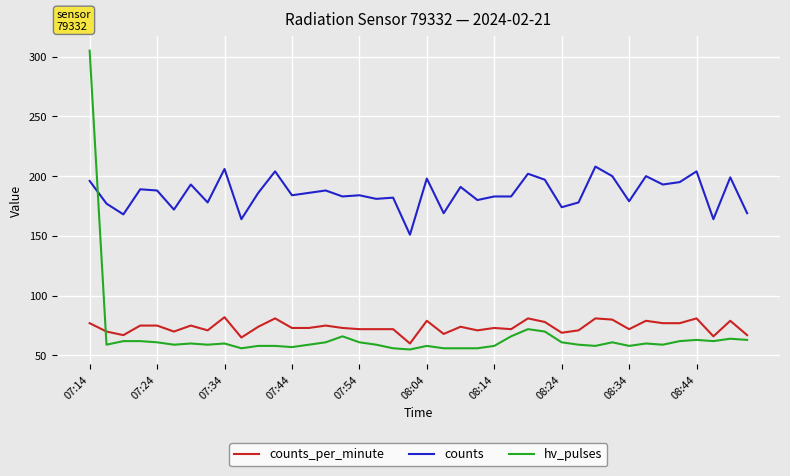

Which series ends up on top after the final intersection of hv_pulses and counts?

counts